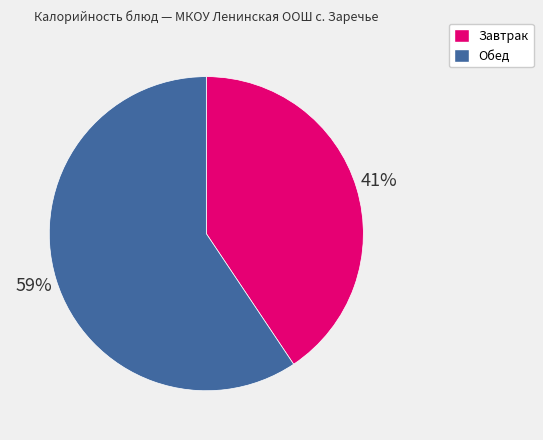

To the nearest percent, what is the average slice percentage?

50%